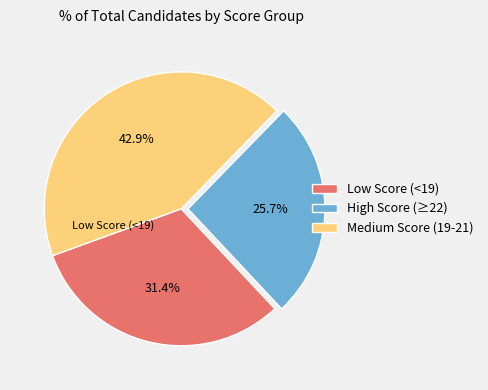

Approximately how many times larger is the value at Low Score (<19) compared to Medium Score (19-21)?

0.7